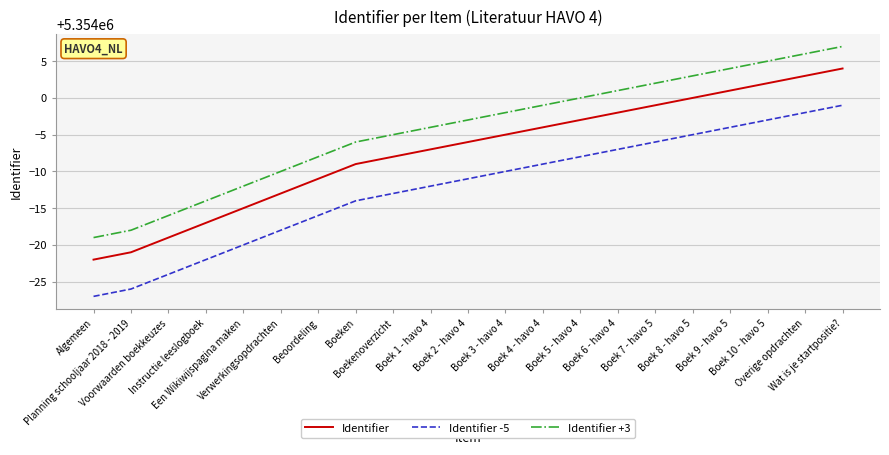

Rank the series by their maximum value, from lowest to highest.

Identifier -5, Identifier, Identifier +3